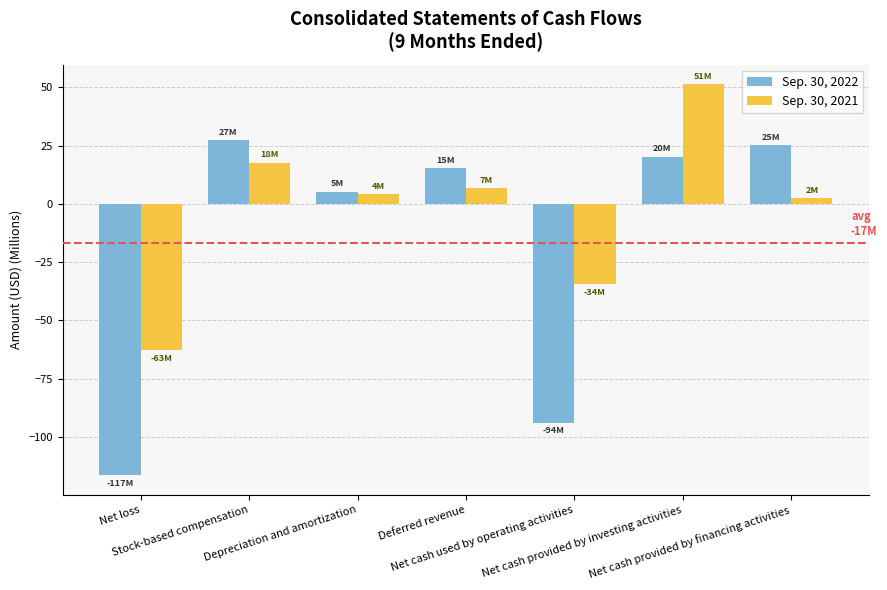

What is the difference between the second highest and minimum values in the Sep. 30, 2021 series?

80.5